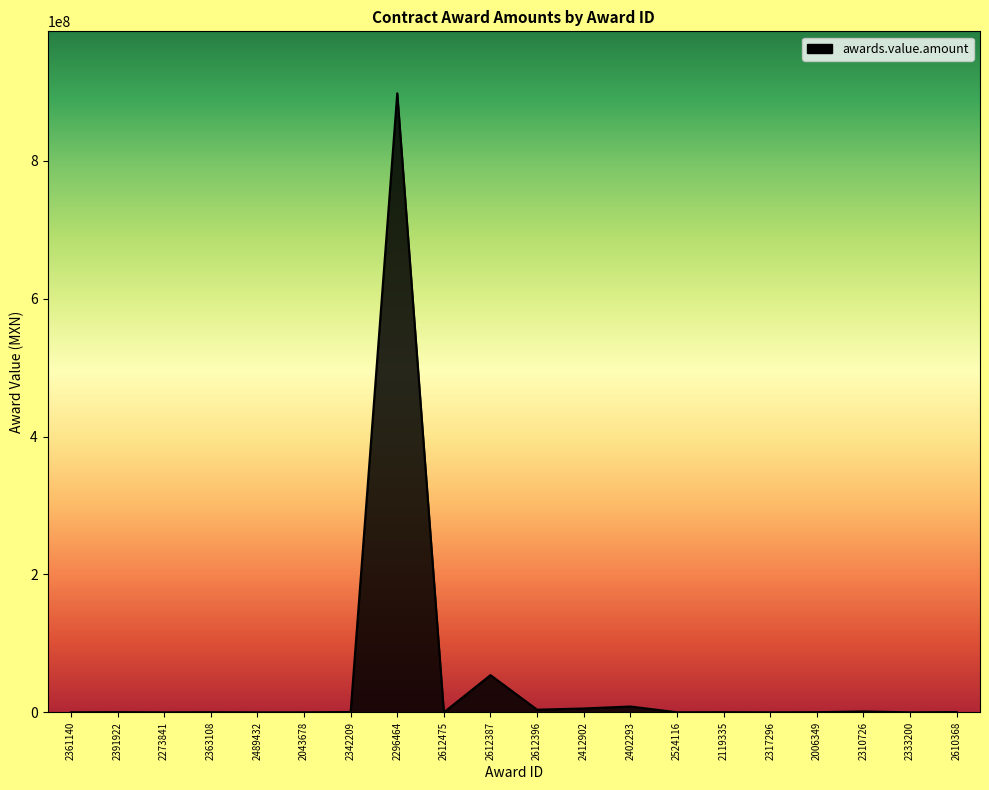

At which category does the chart reach its peak across all series?

2296464